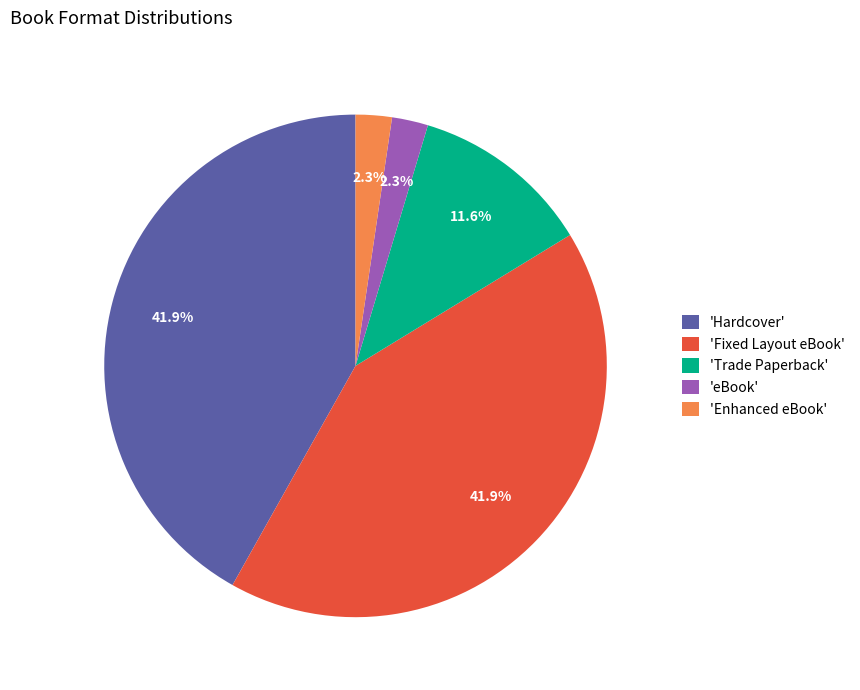

Does 'eBook' account for over 50% of the chart?

No